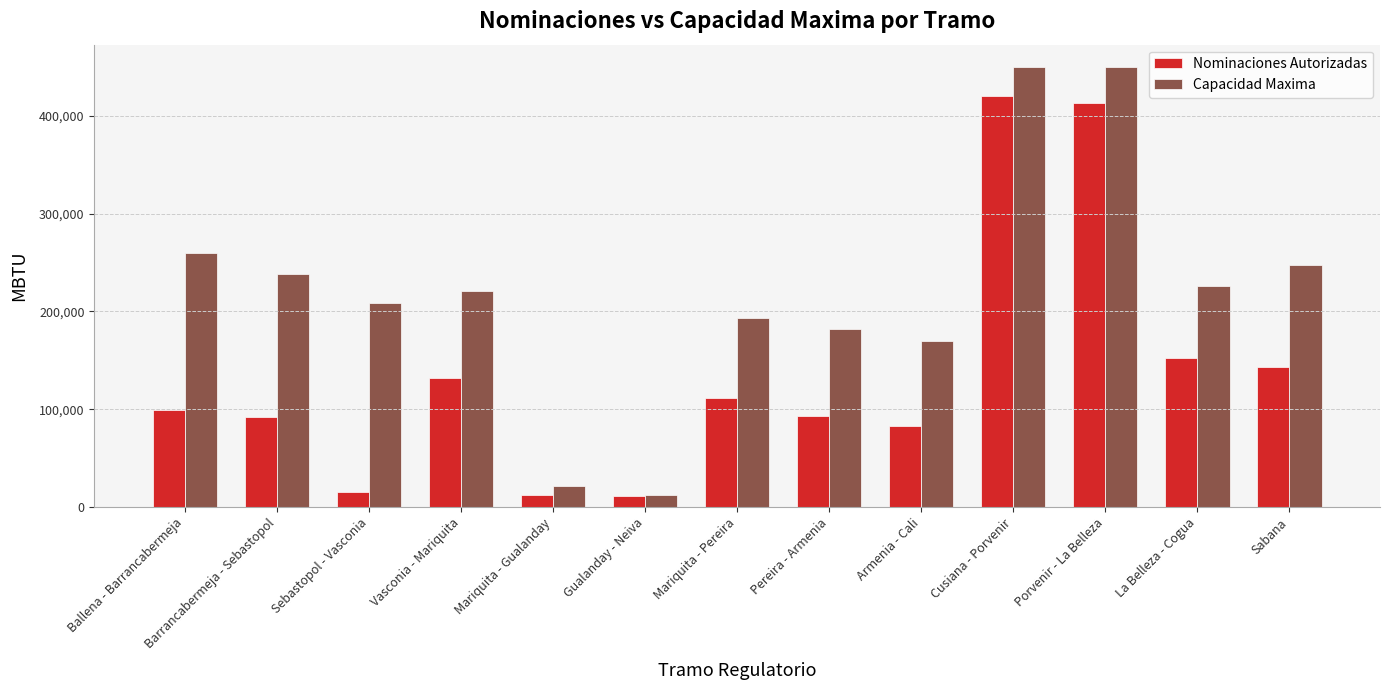

How many data points does each series have?

13